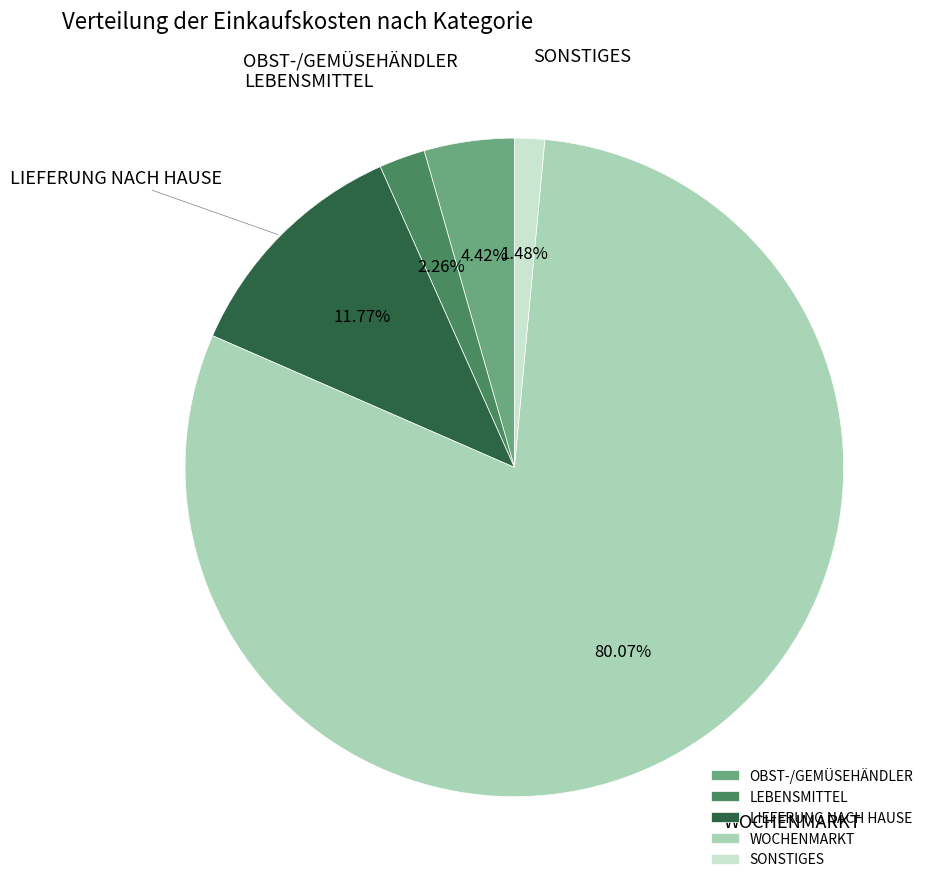

Which category accounts for the majority?

WOCHENMARKT